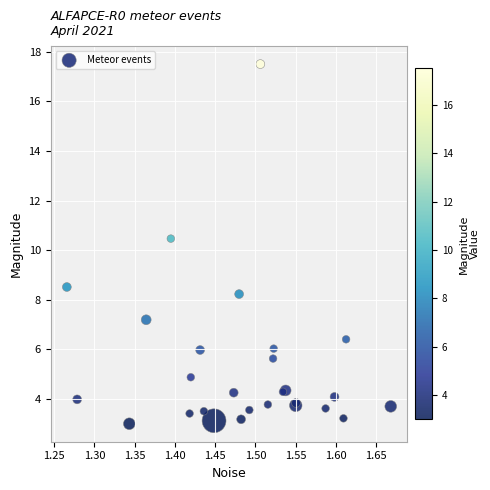

What Y value in the scatter plot is closest to 10?

10.5